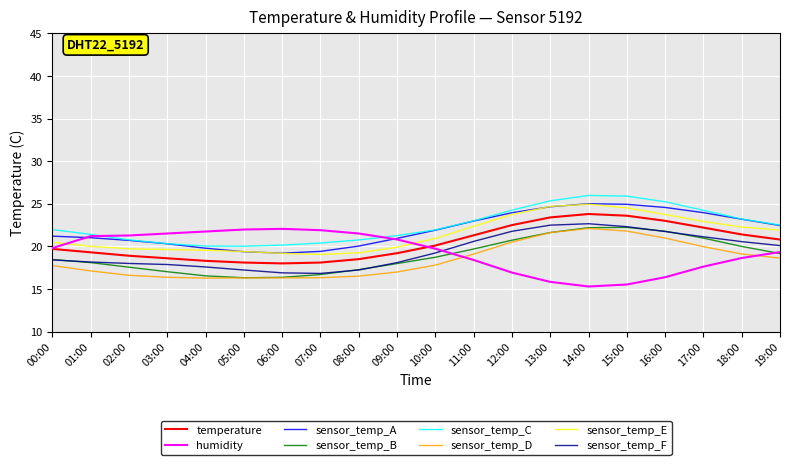

What is the spread (max minus min) of values at 13:00?

9.5